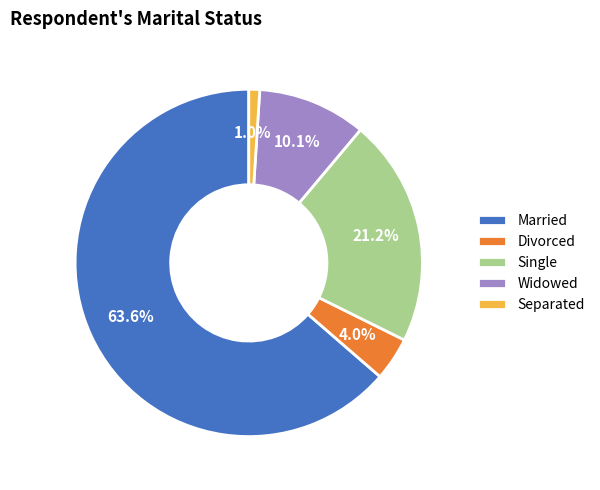

What is the largest slice in the pie chart?

Married